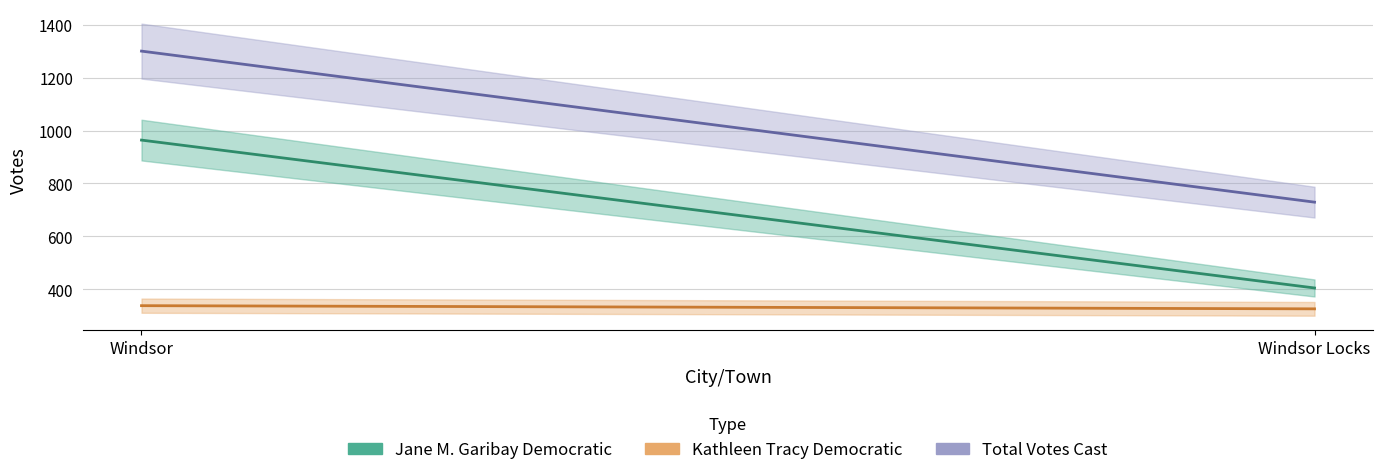

The Kathleen Tracy Democratic series shows 325 at Windsor Locks. True or false?

True